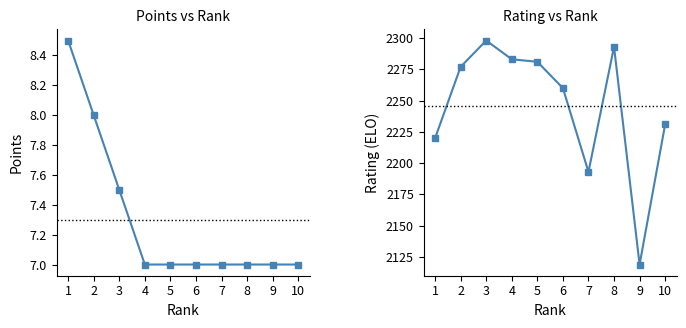

True or false: Points has more than 1 points higher than both neighbors.

False